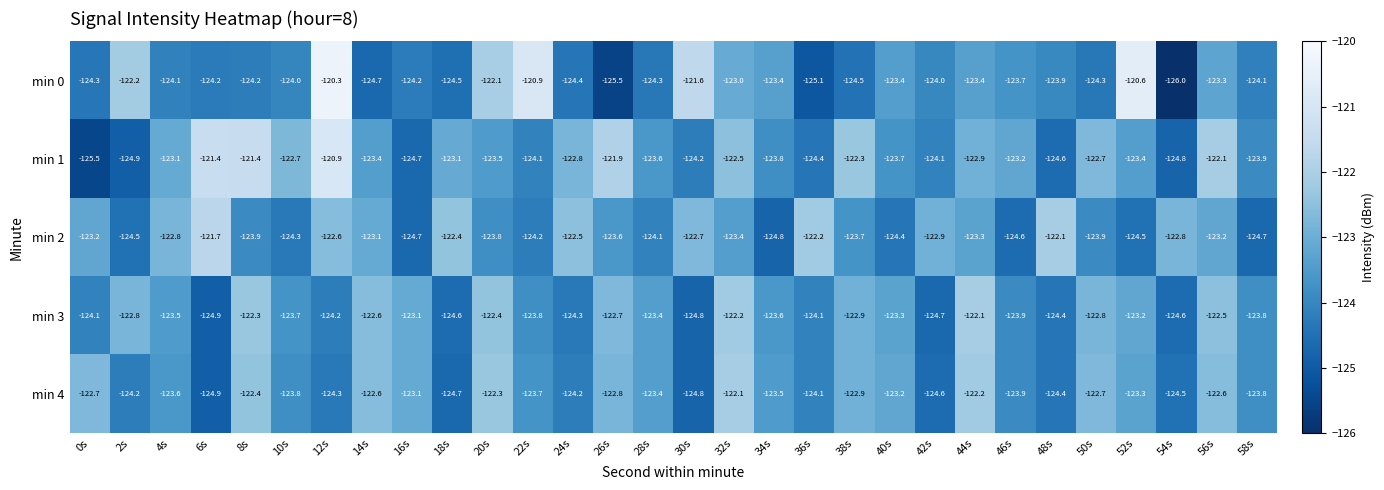

What is the lowest value of the min 3 series?

-124.9